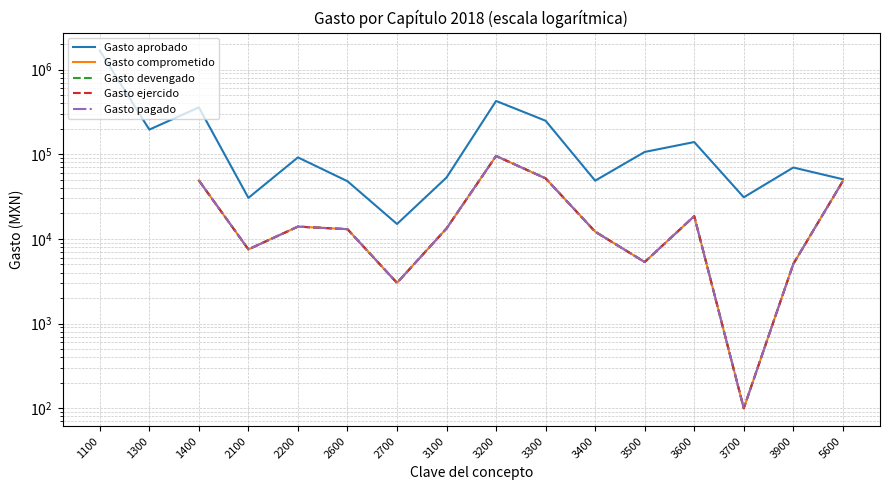

How many values in the Gasto pagado series are below 13025?

6